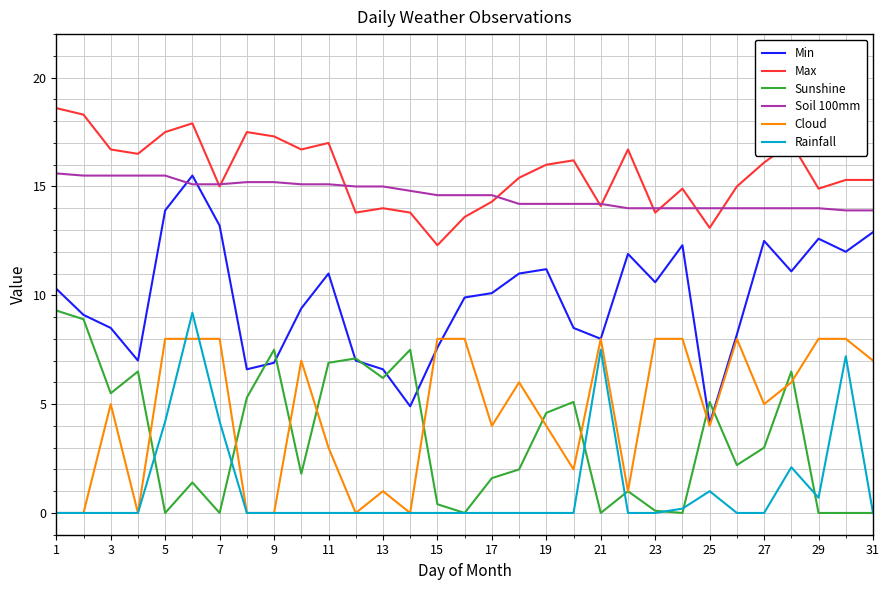

How many series are shown in this chart?

6